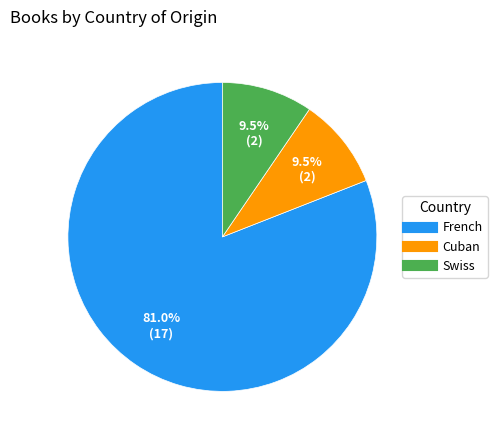

What percentage is NOT represented by Swiss?

90.5%